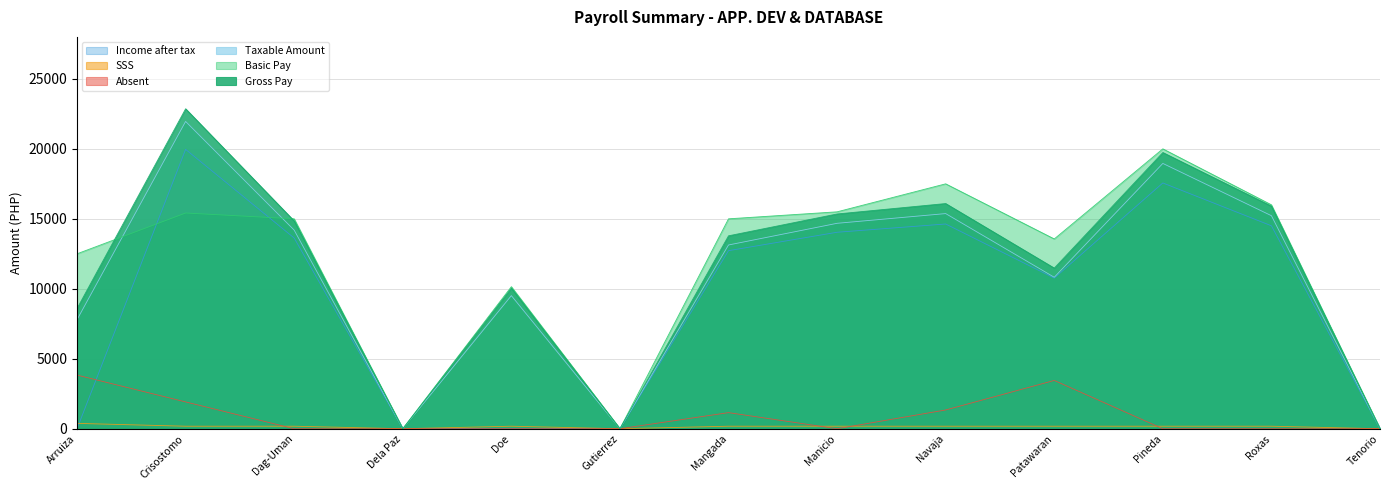

At how many categories does at least one series exceed 10126?

10